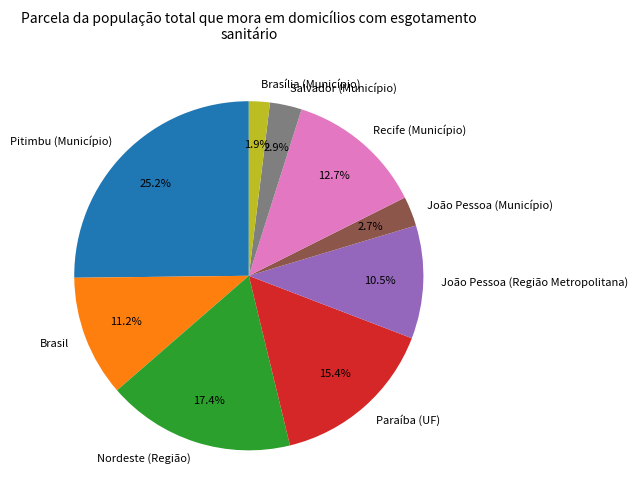

What portion of the pie excludes Brasil?

88.8%